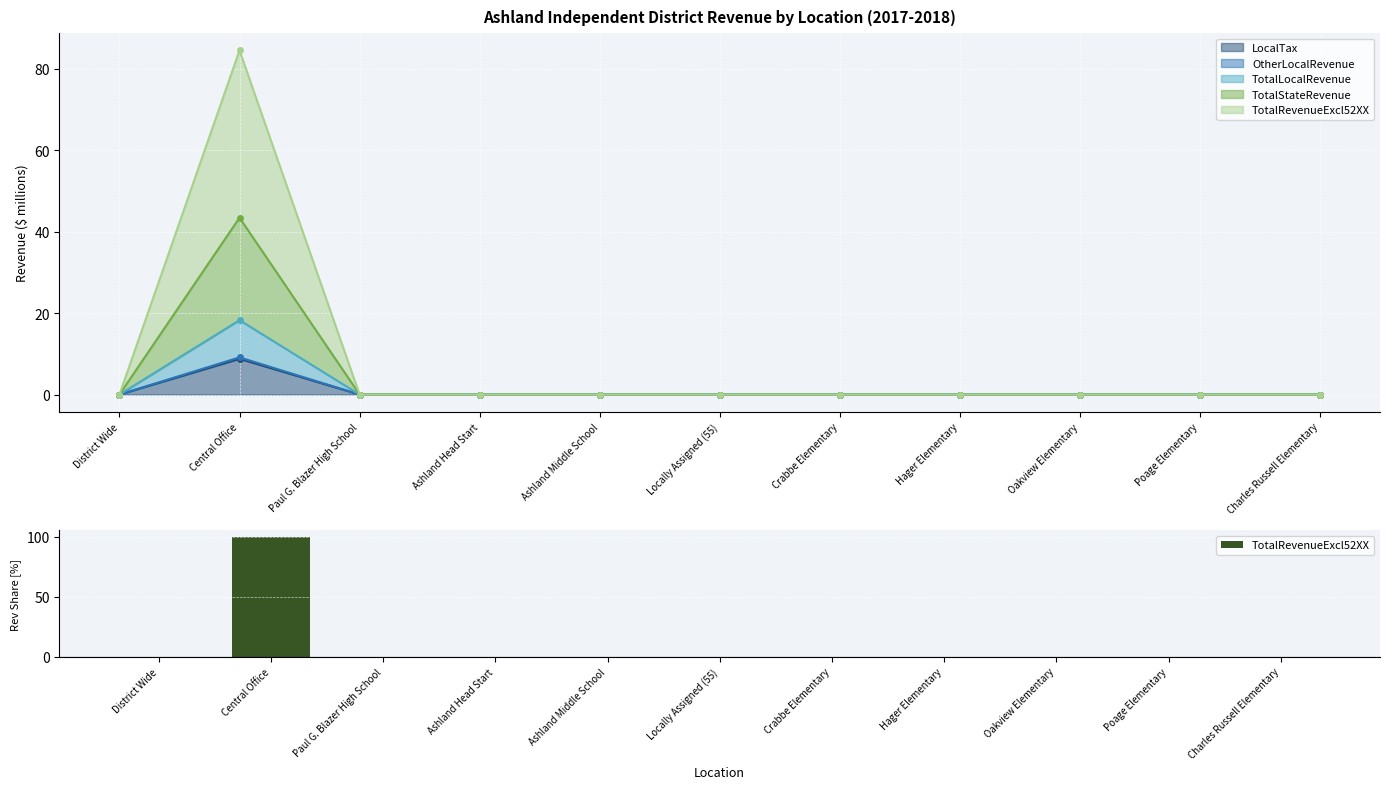

Is it true that the value at Locally Assigned (55) is 0.0?

True